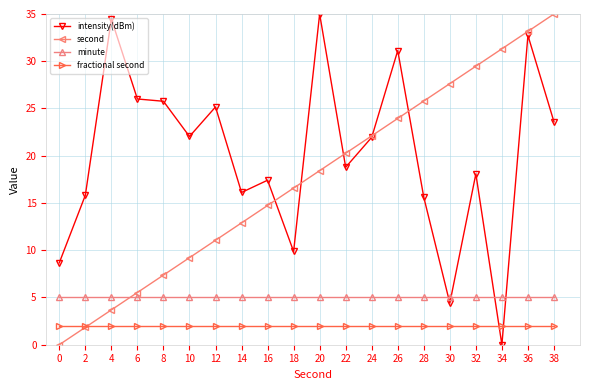

What is the total value across all series at 30?

39.0